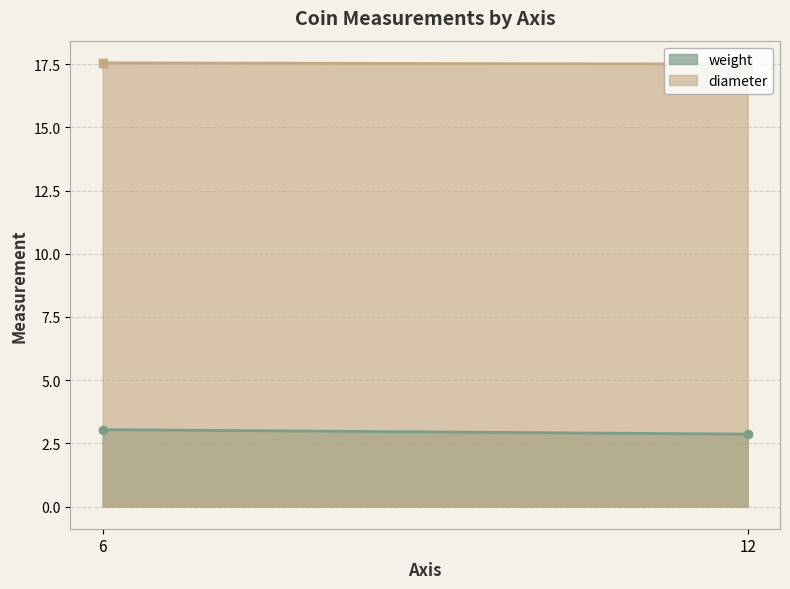

Which series has the largest total across all categories?

diameter